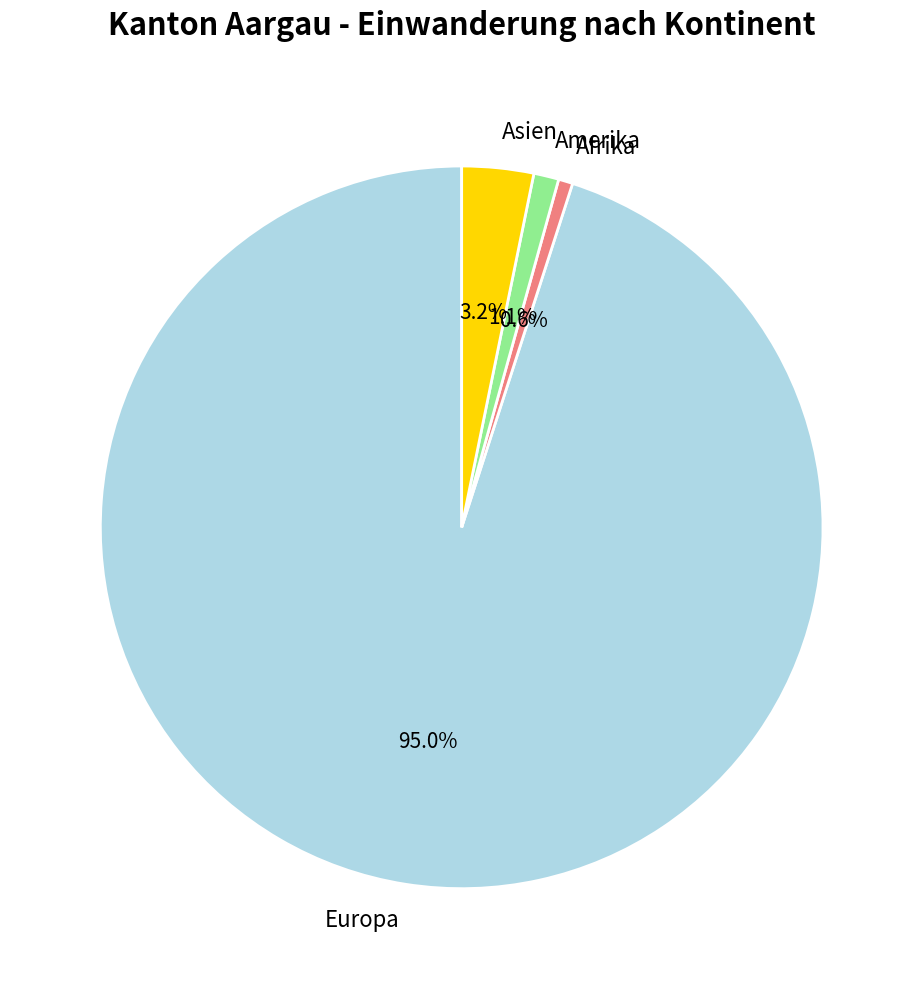

Count the number of slices in the pie.

4